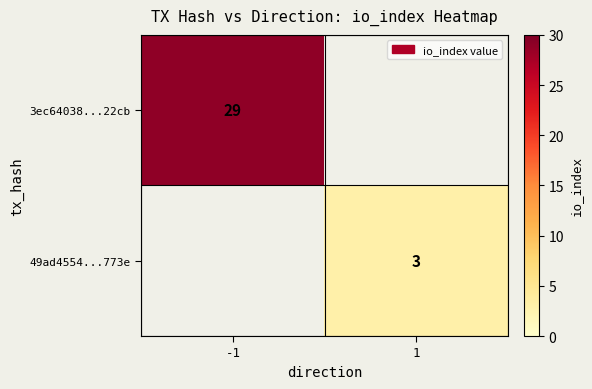

How many data points does each series have?

2